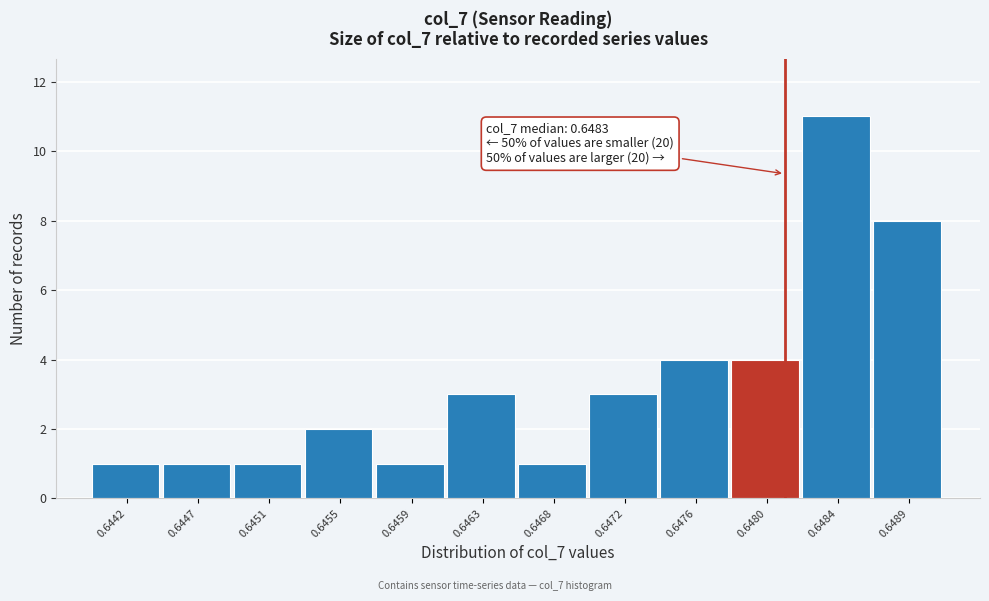

Reading left to right, list all the values displayed in this chart.

1	1	1	2	1	3	1	3	4	4	11	8